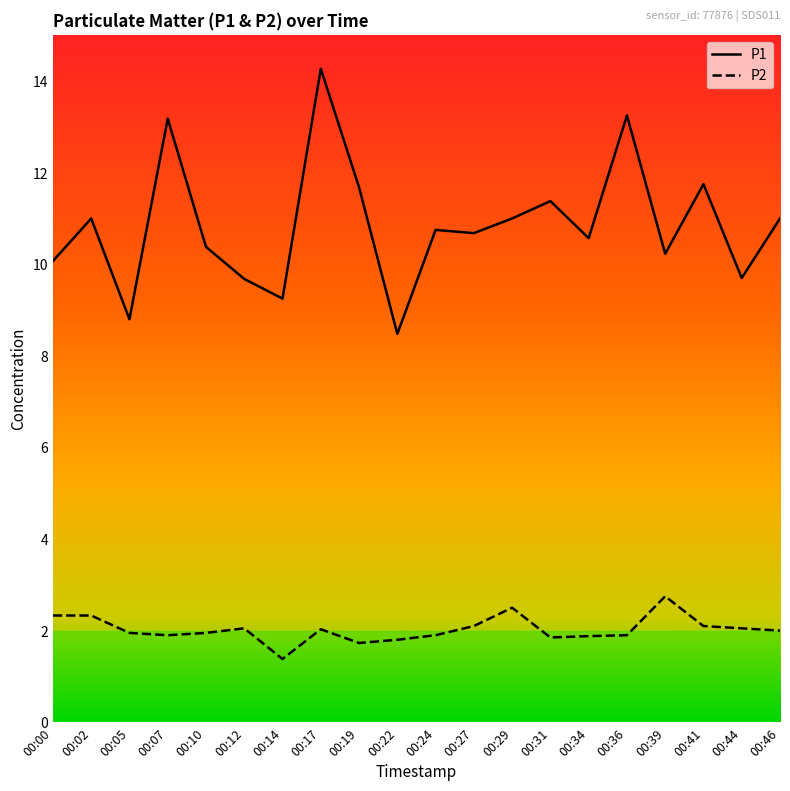

What is the minimum value shown in the chart?

1.4